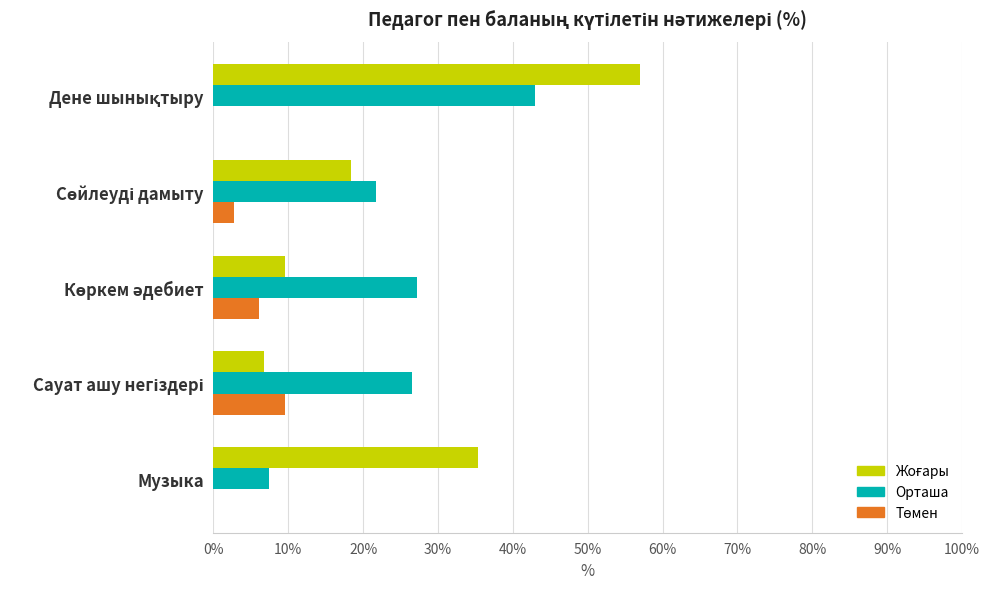

What is the maximum value shown in the chart?

57.0